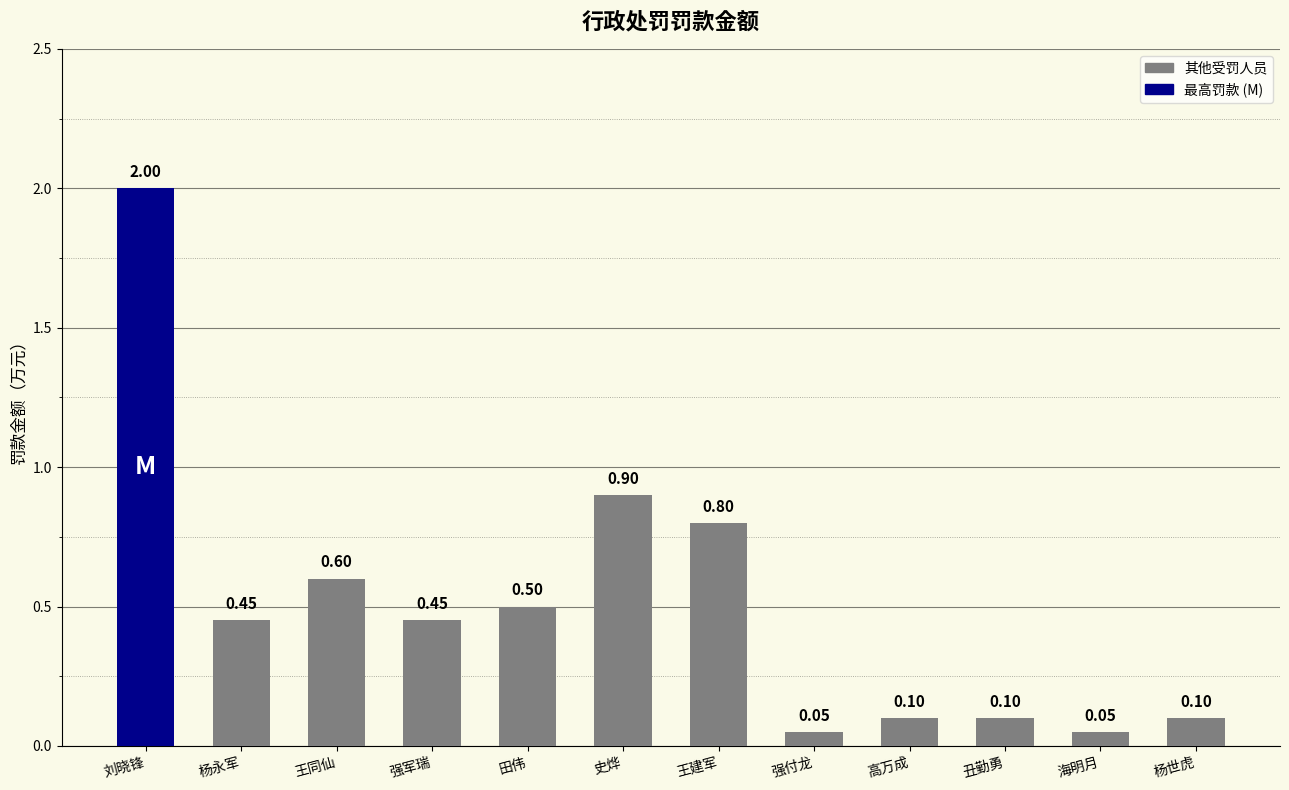

Which label corresponds to the largest value in the chart?

刘晓锋